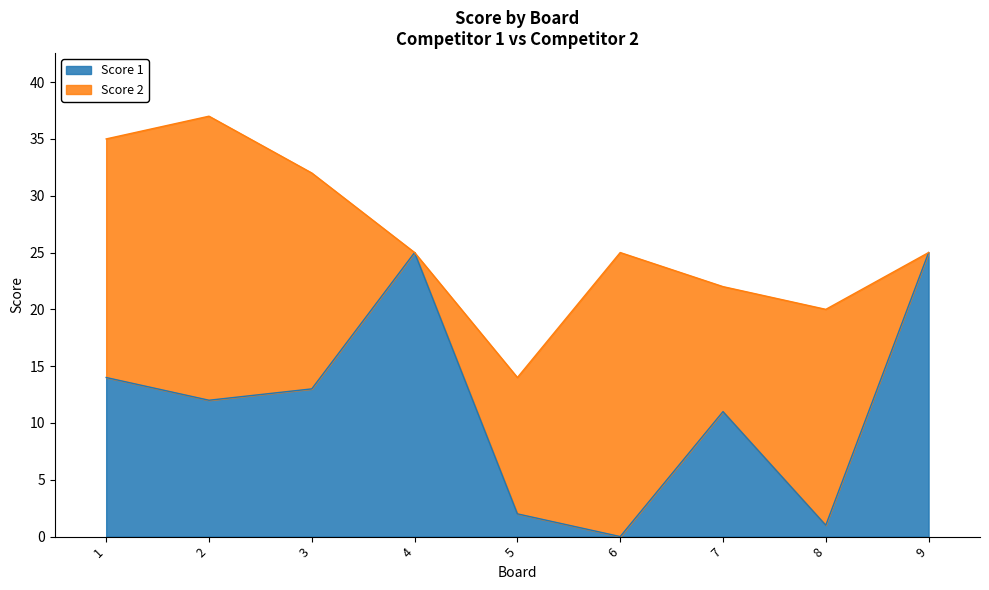

List the labels in order of value, largest first.

4, 9, 1, 3, 2, 7, 5, 8, 6